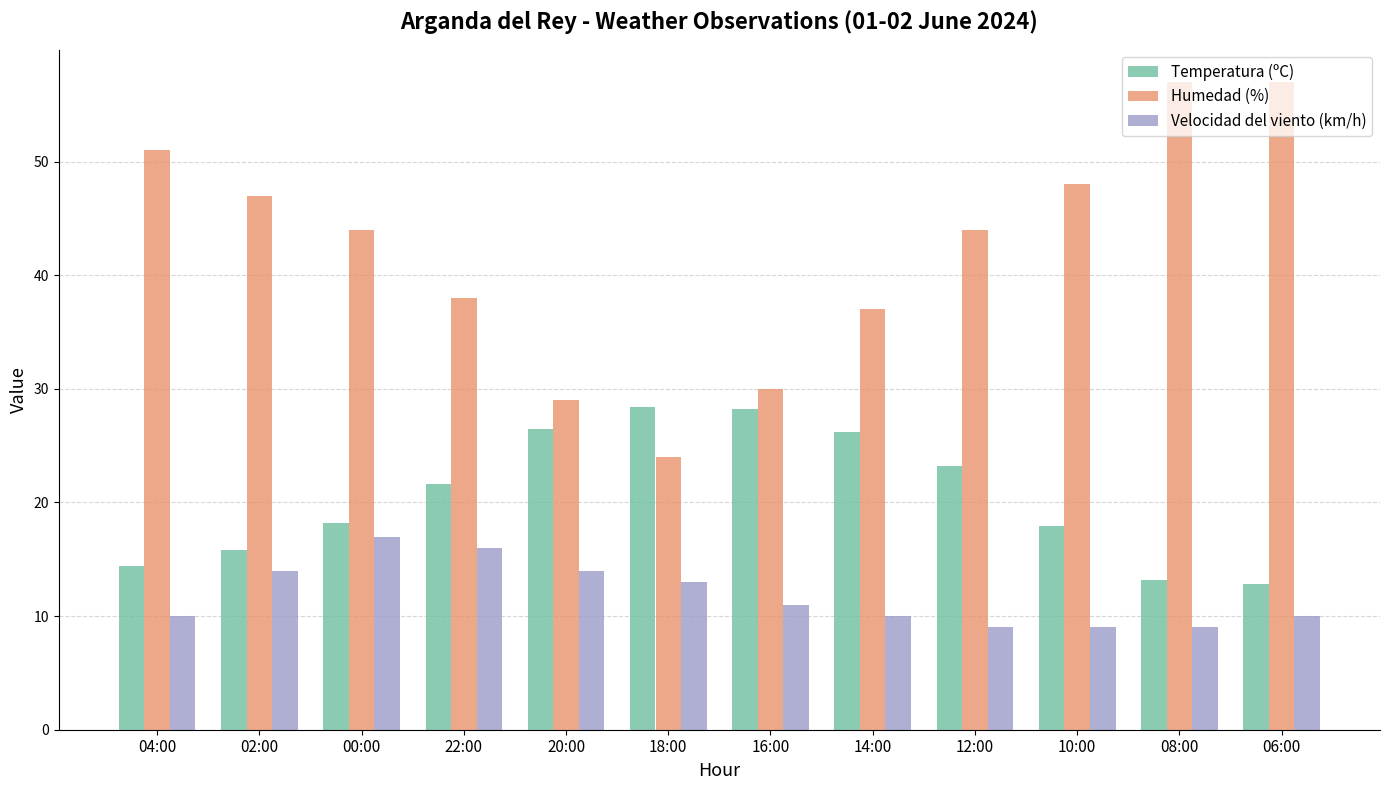

At how many categories does at least one series exceed 40?

7